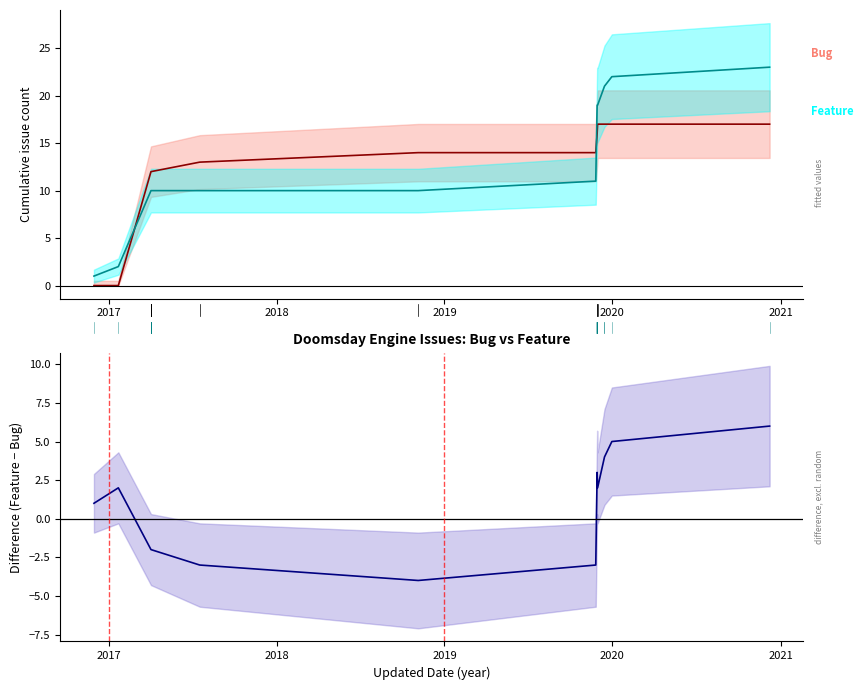

Which series has the largest total across all categories?

Feature (mean)